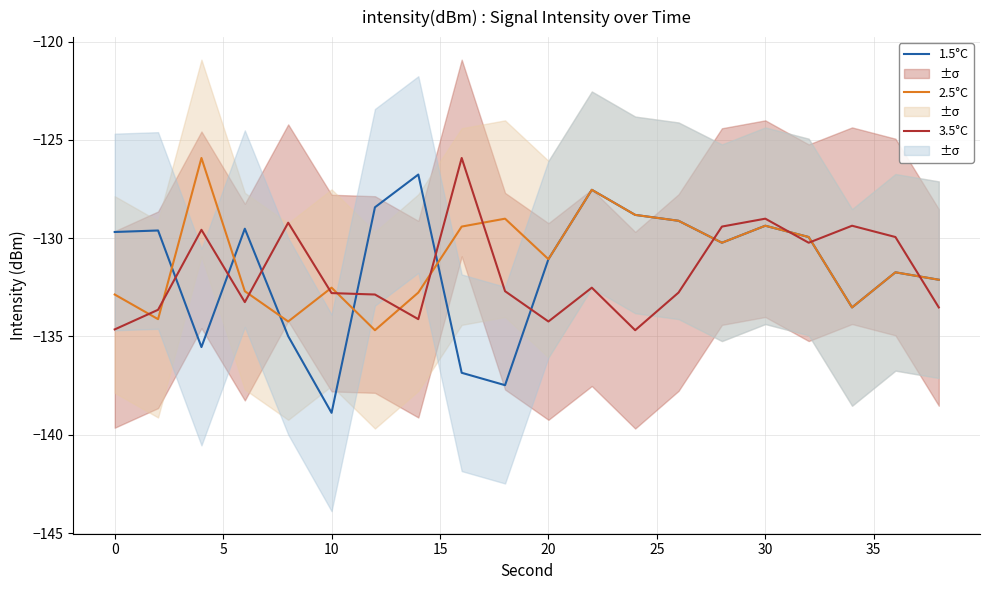

The 3.5°C series shows -132.8 at 10. True or false?

True